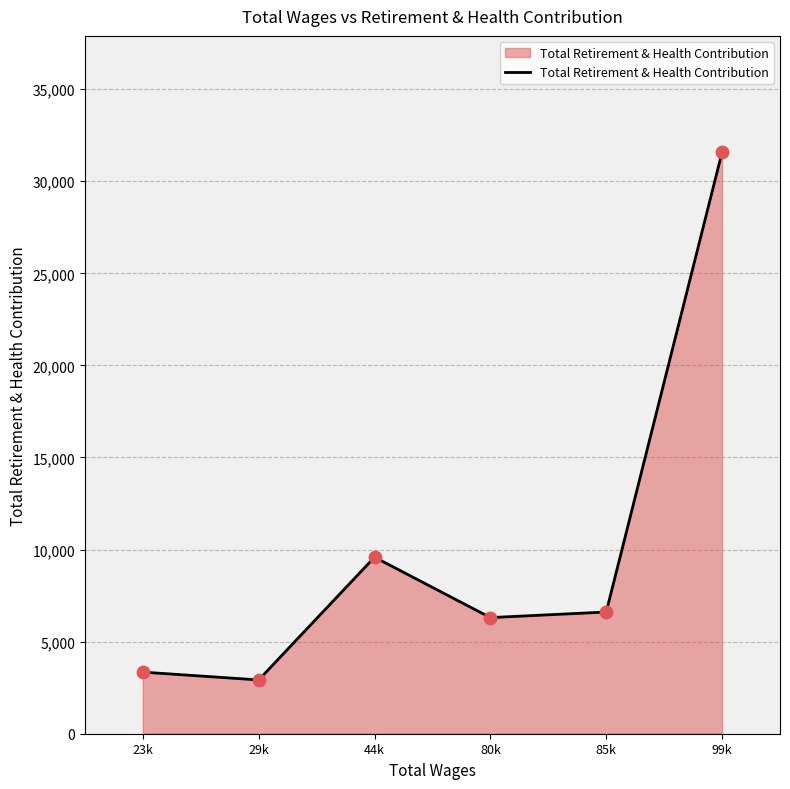

What is the ratio of the value at 80k to the value at 44k?

0.7